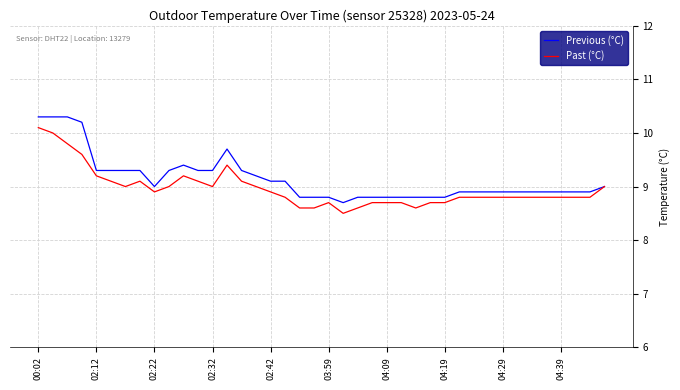

At how many categories does at least one series exceed 10?

4